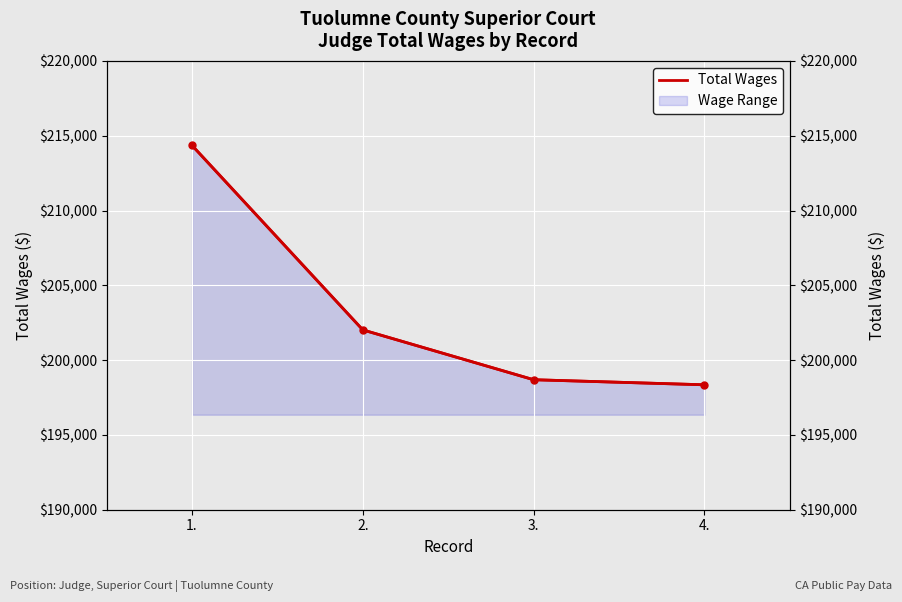

What is the label of the 1st point from the right?

4.